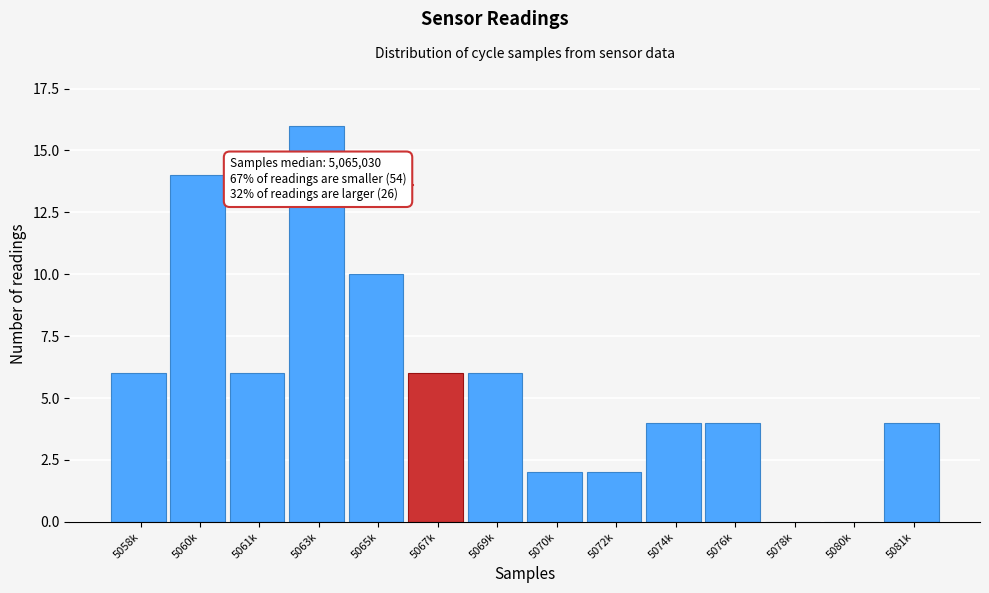

Reading right to left, list all the values displayed in this chart.

5081k=4	5080k=0	5078k=0	5076k=4	5074k=4	5072k=2	5070k=2	5069k=6	5067k=6	5065k=10	5063k=16	5061k=6	5060k=14	5058k=6